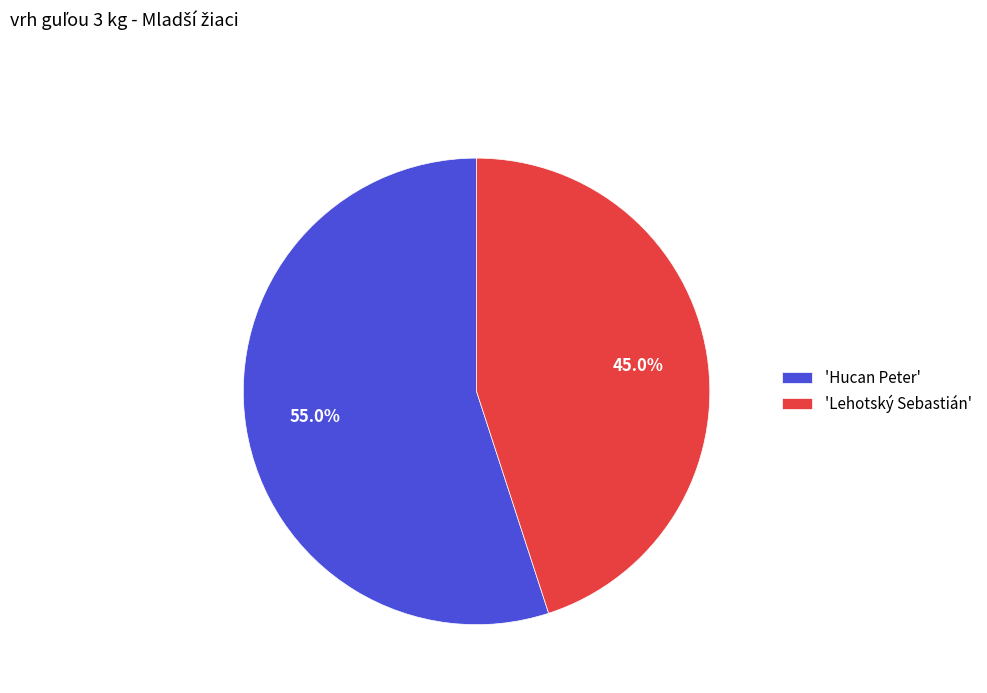

Is there any slice that represents more than half of the pie?

Yes